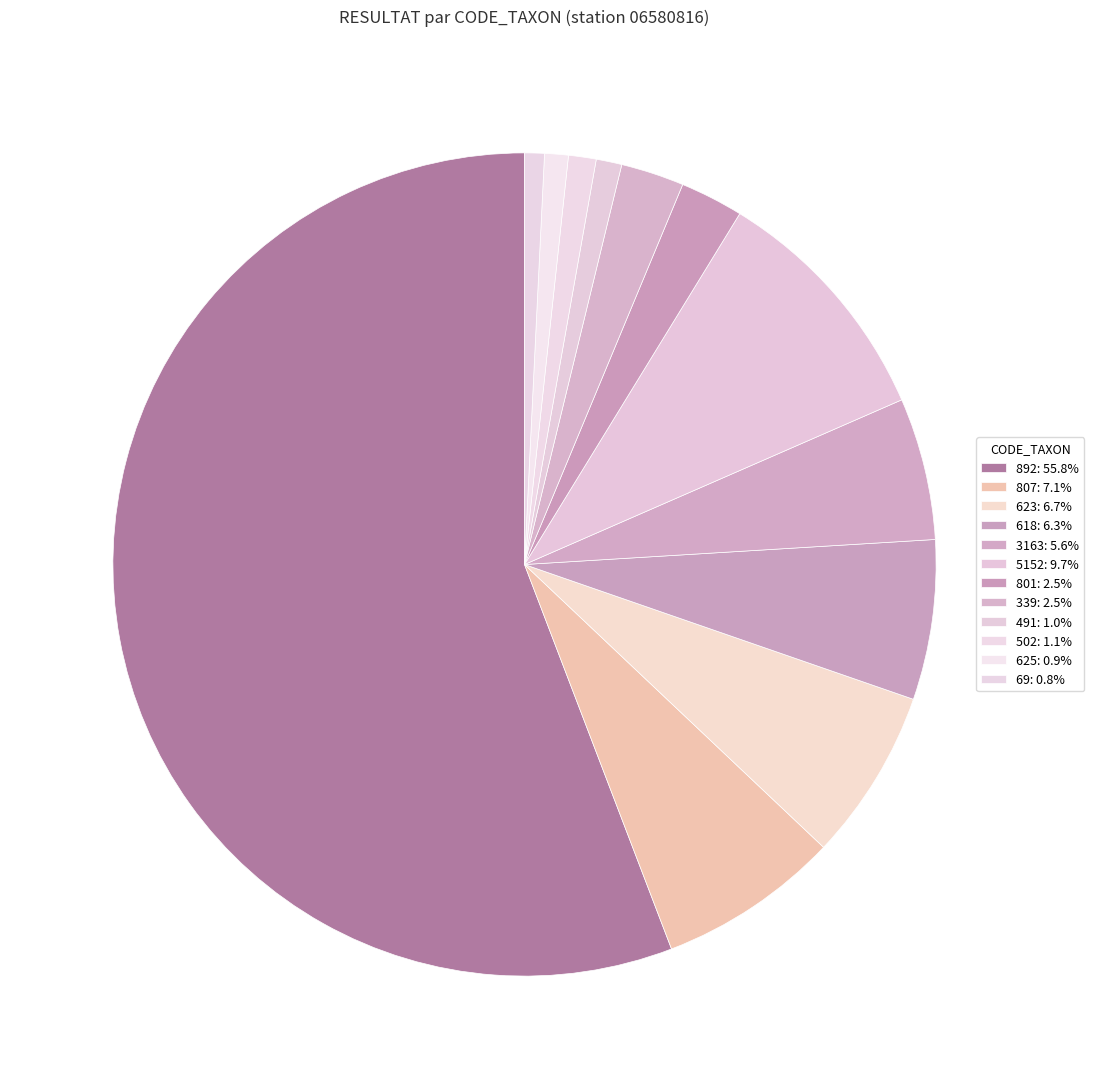

True or false: 807 accounts for 7% of the total.

True